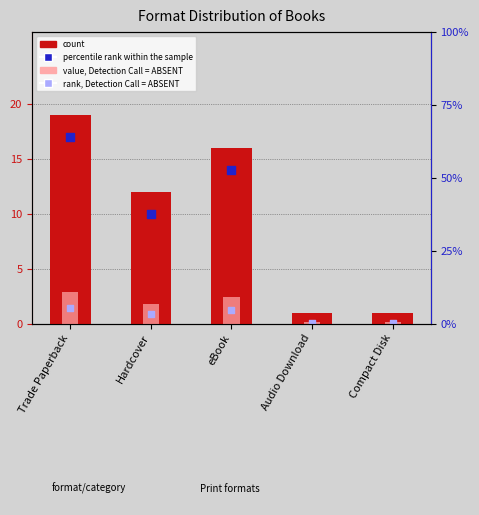

Which series has the largest total across all categories?

count